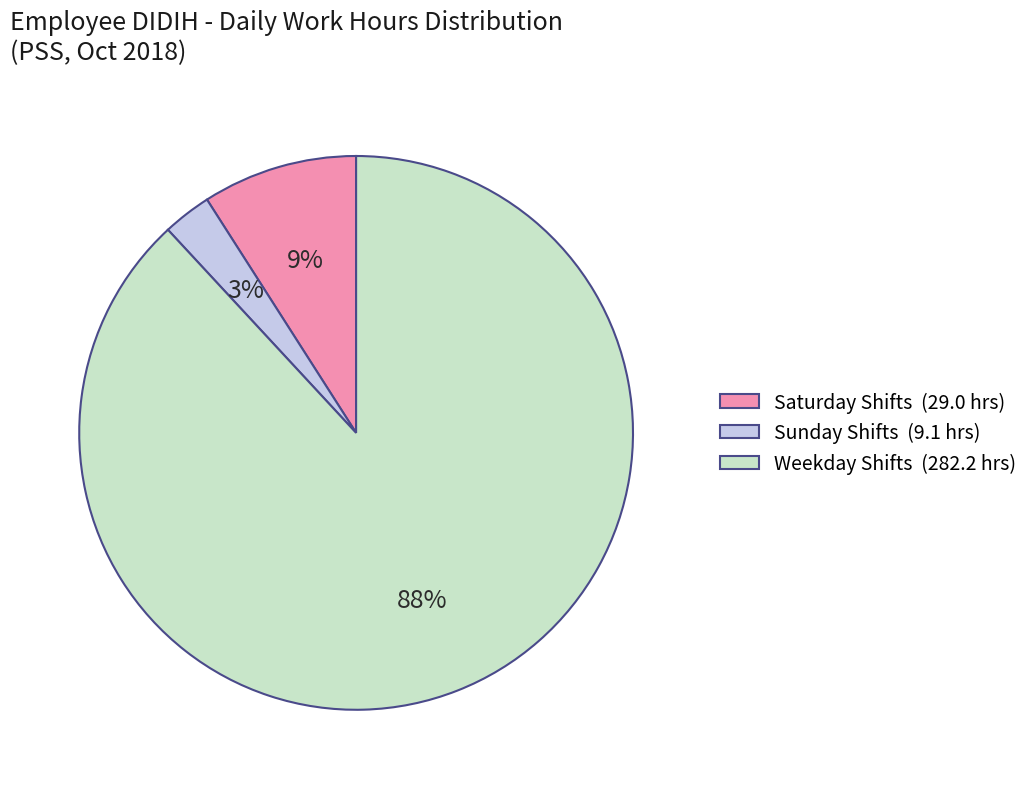

Is the sum of Sunday Shifts (9.1 hrs) and Saturday Shifts (29.0 hrs) greater than half?

No